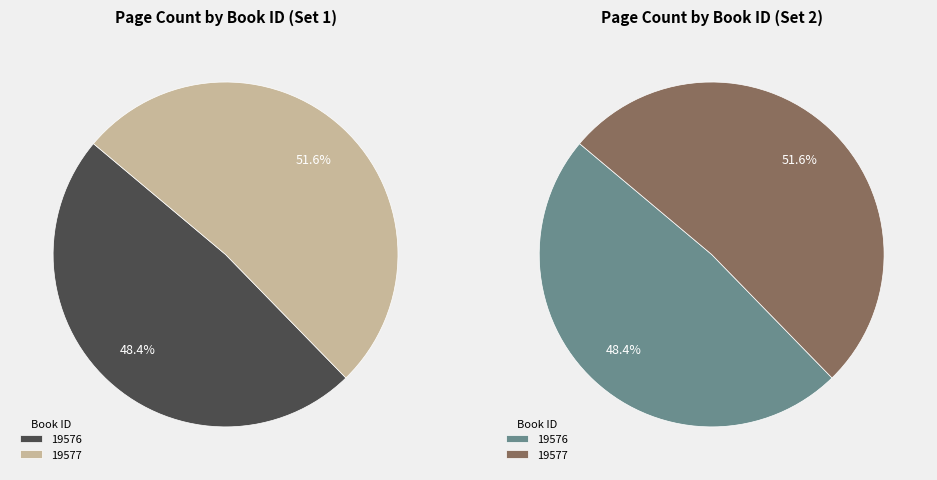

How many segments does this pie chart have?

2